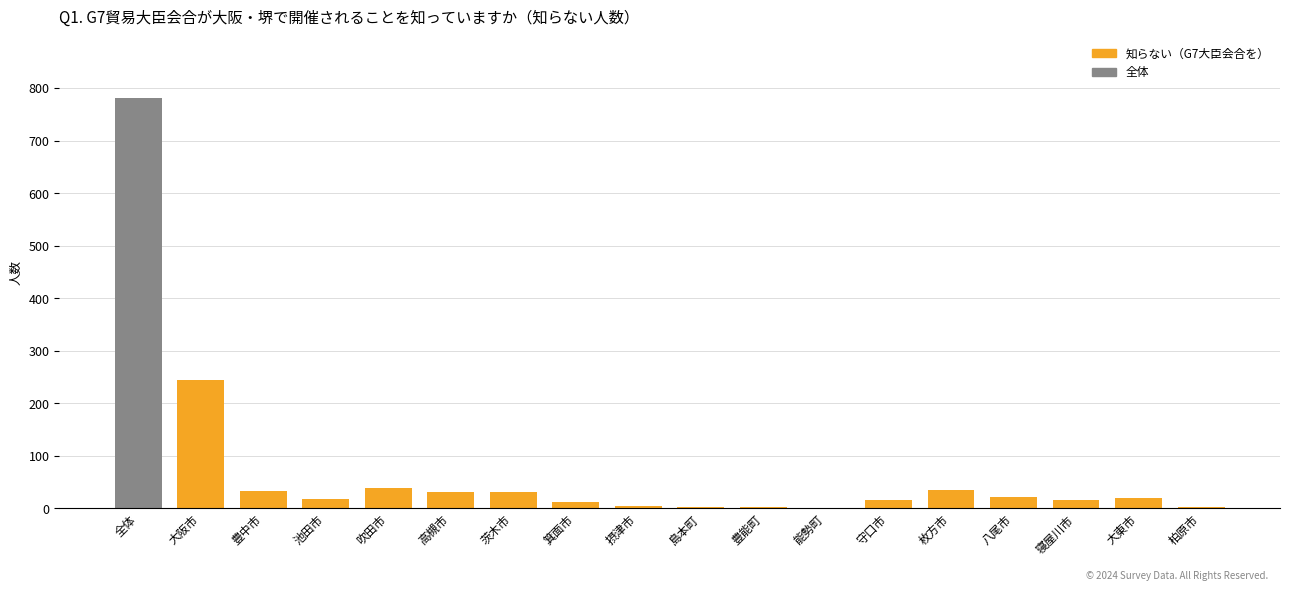

What is the maximum value shown in the chart?

781